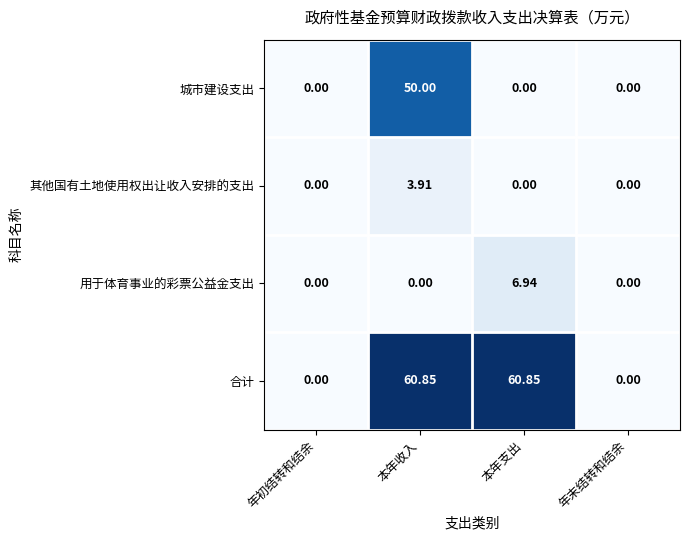

Which series has the largest range (max minus min)?

合计